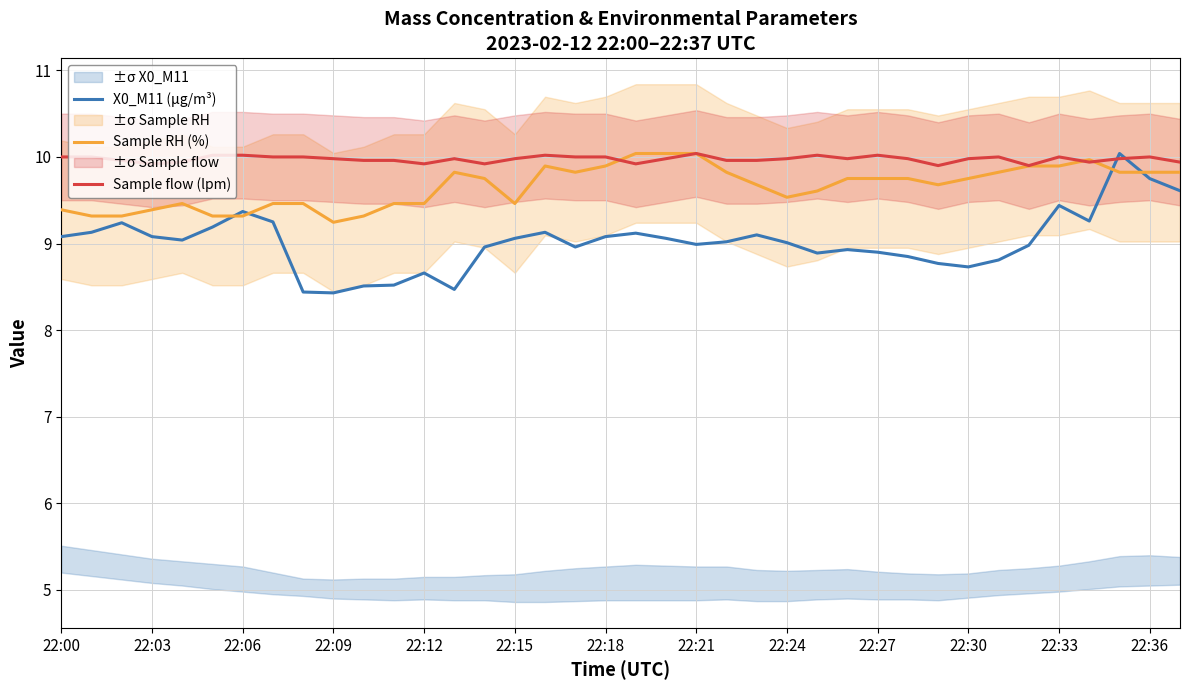

The value of Sample RH (%) at 22:33 is 2.0. True or false?

False